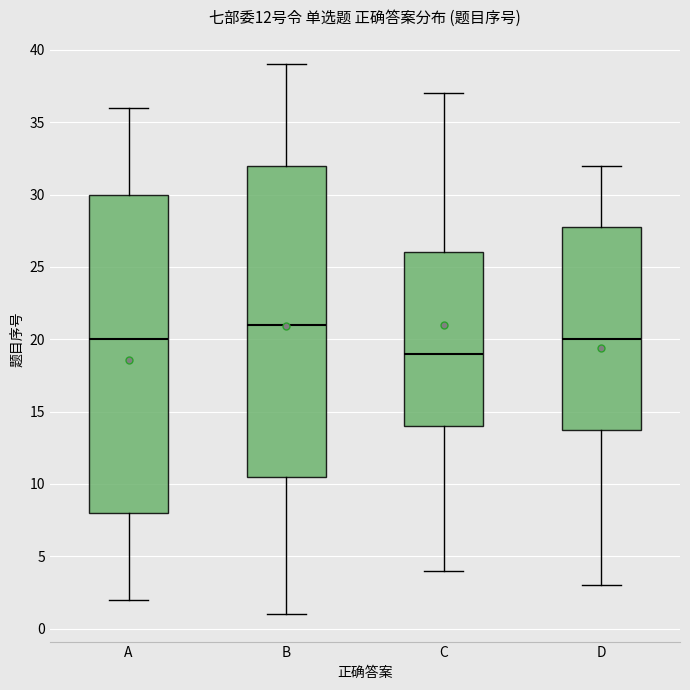

Reading left to right, transcribe this box plot: for each box, give where its median line is, the range the box spans, and where its two whiskers end, as read against the y-axis. The values are not printed on the chart, so give them approximately, as read against the axis.

A: median 20.0, box 8.0 to 30.0, whiskers 2.0 to 36.0
B: median 21.0, box 10.5 to 32.0, whiskers 1.0 to 39.0
C: median 19.0, box 14.0 to 26.0, whiskers 4.0 to 37.0
D: median 20.0, box 14.0 to 28.0, whiskers 3.0 to 32.0